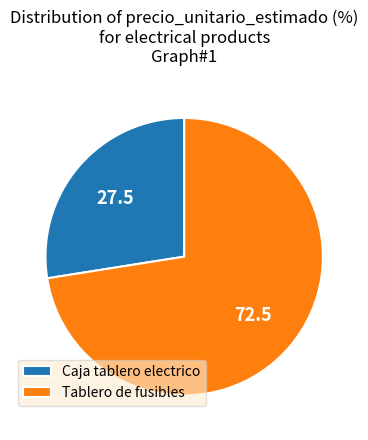

Which category has the biggest portion of the pie?

Tablero de fusibles